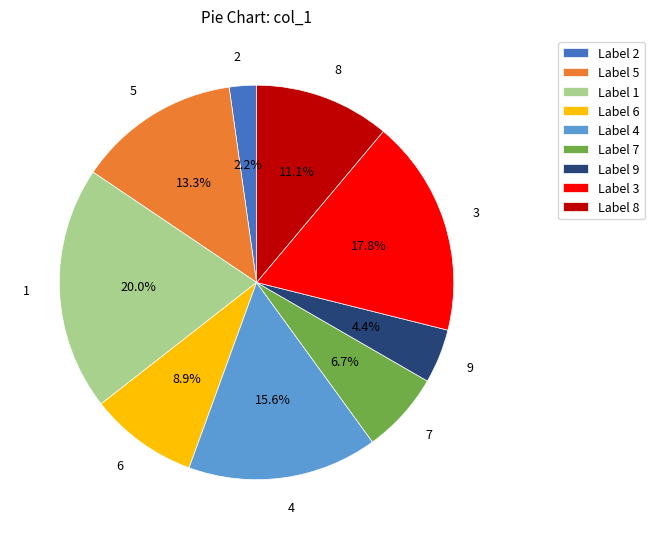

To the nearest percent, what portion does 7 represent?

7%